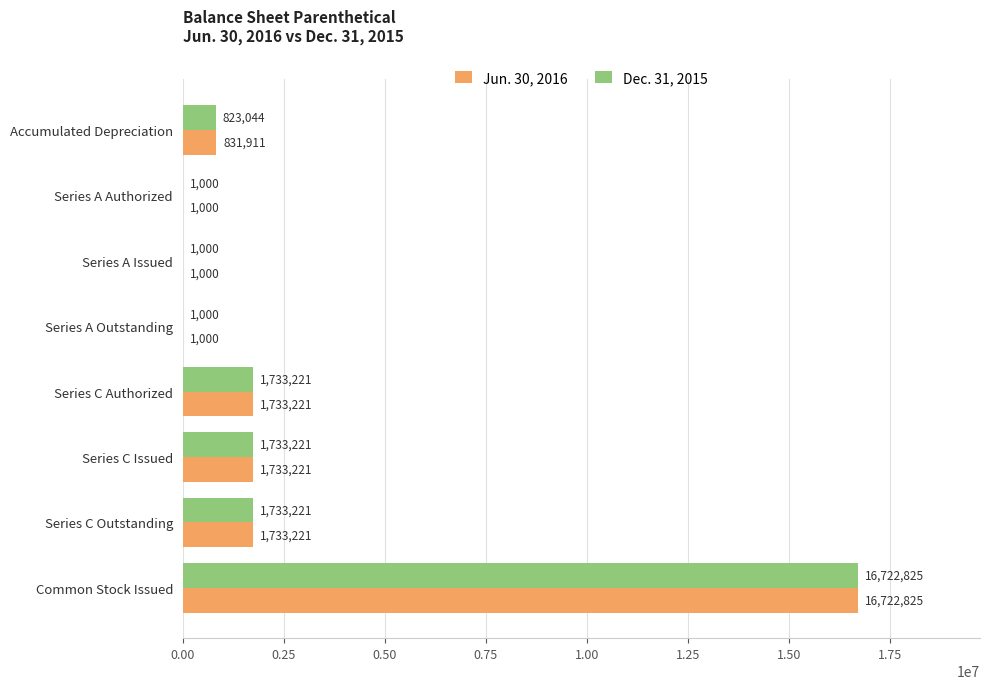

What is the greatest value displayed?

16722825